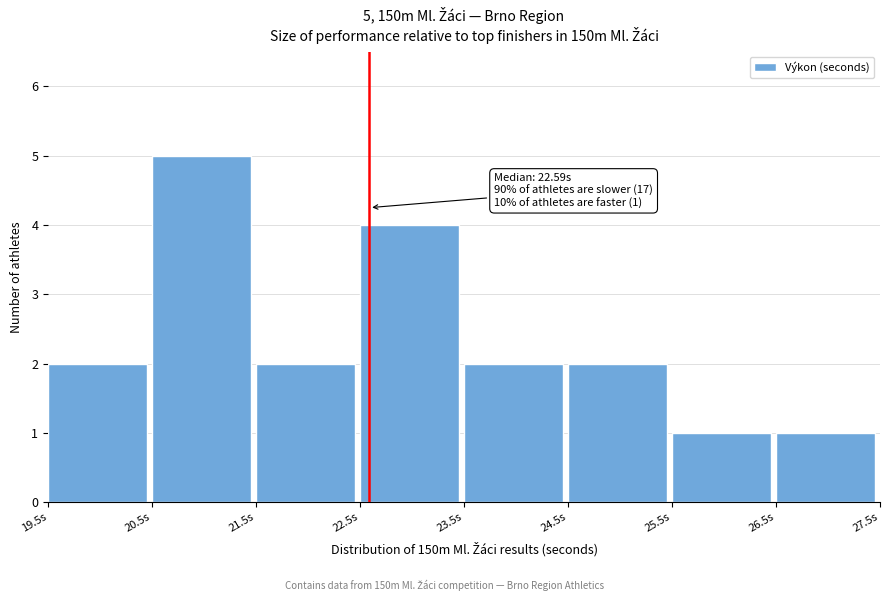

Which range on the x-axis has the tallest bar?

20.5 to 21.5